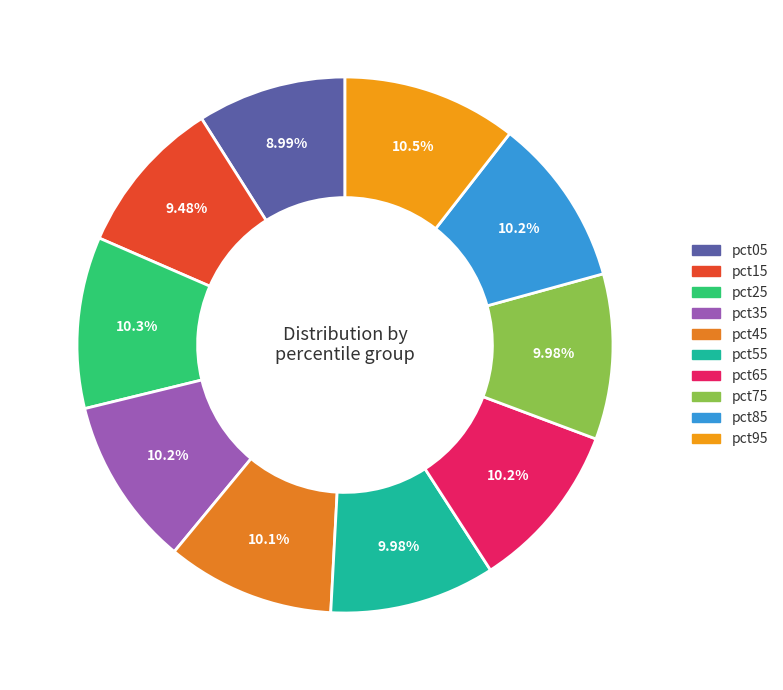

How many slices are in this pie chart?

10